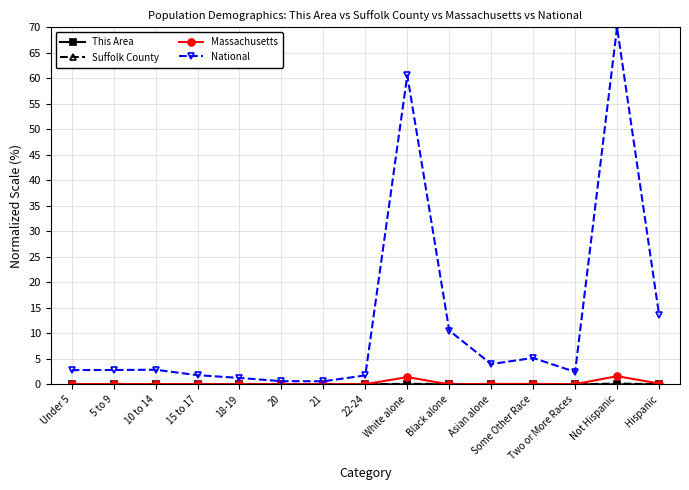

Which label corresponds to the largest value in the chart?

Not Hispanic